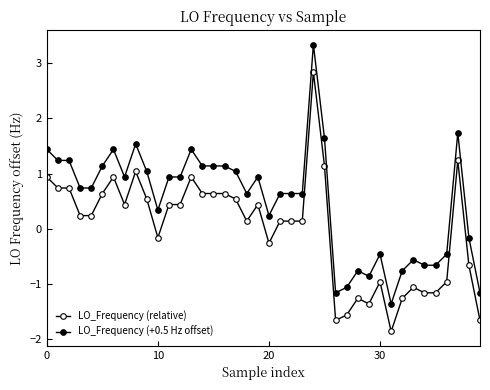

How many negative values does the LO_Frequency (+0.5 Hz offset) series have?

13